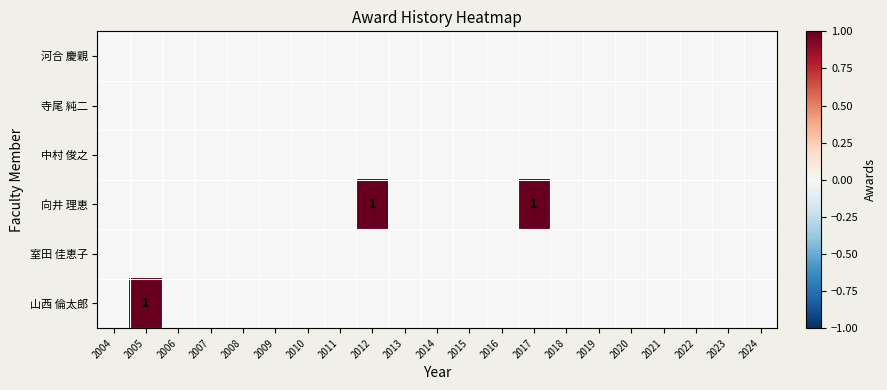

What is the maximum value shown in the chart?

1